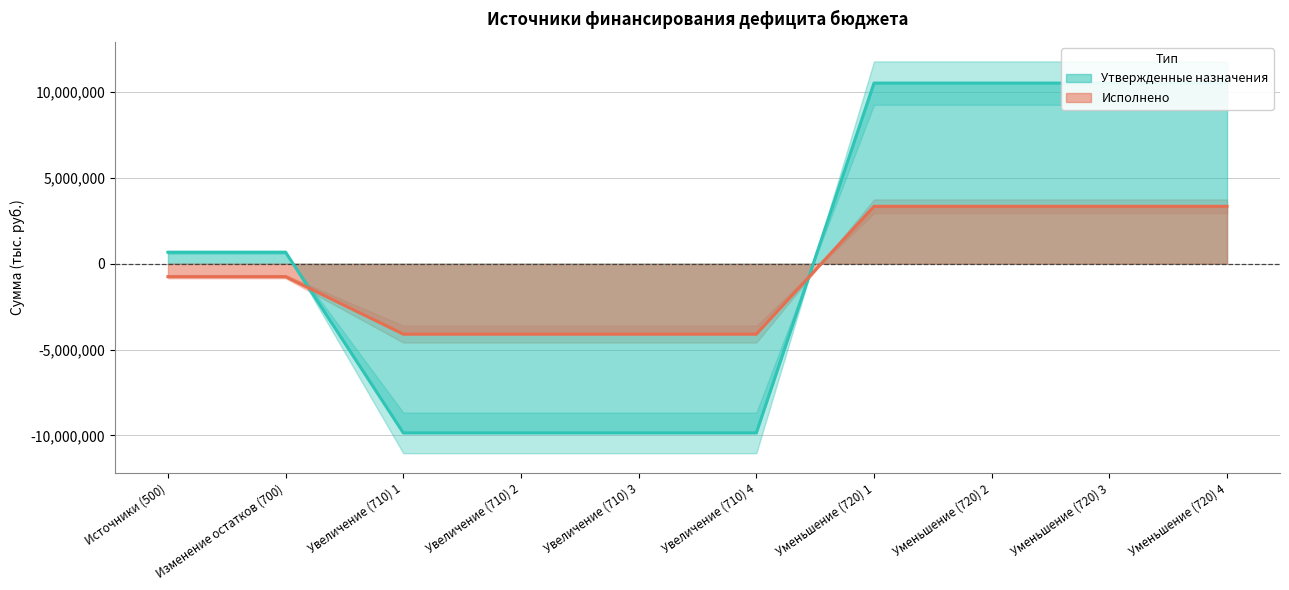

List the series in order of their peak value, highest first.

Утвержденные назначения, Исполнено